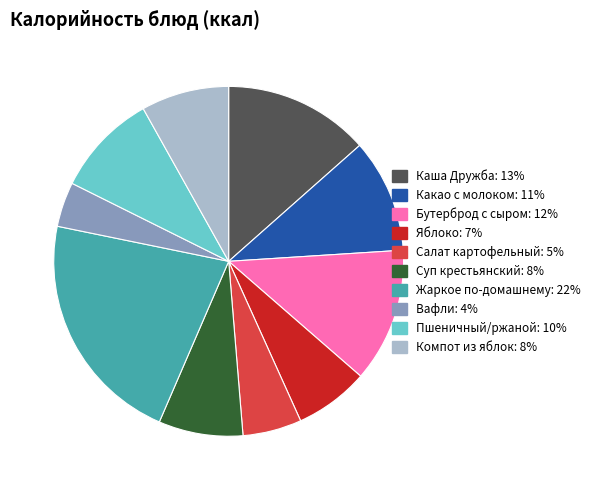

Which slice is the largest?

Жаркое по-домашнему